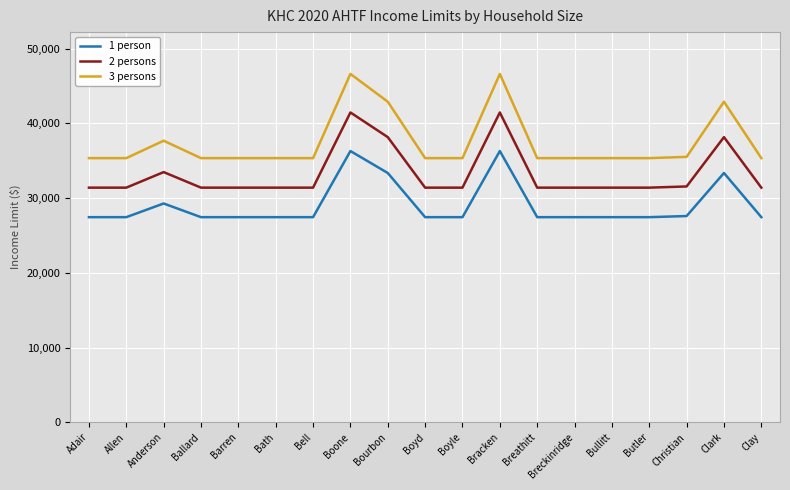

True or false: 2 persons and 3 persons cross at least once.

False